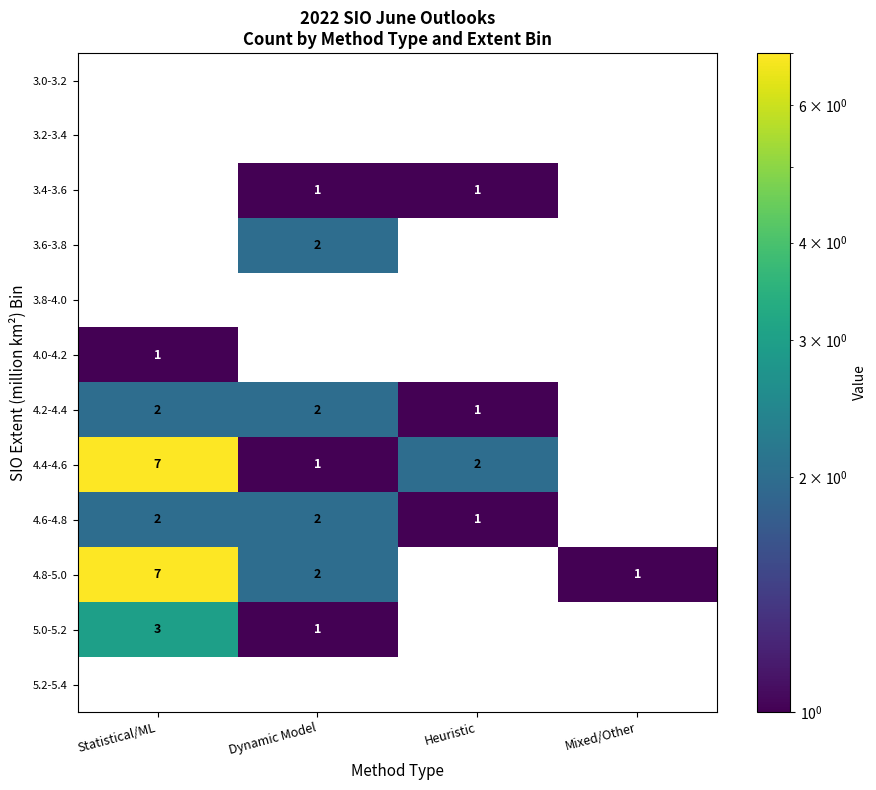

Which label corresponds to the smallest value in the chart?

Dynamic Model